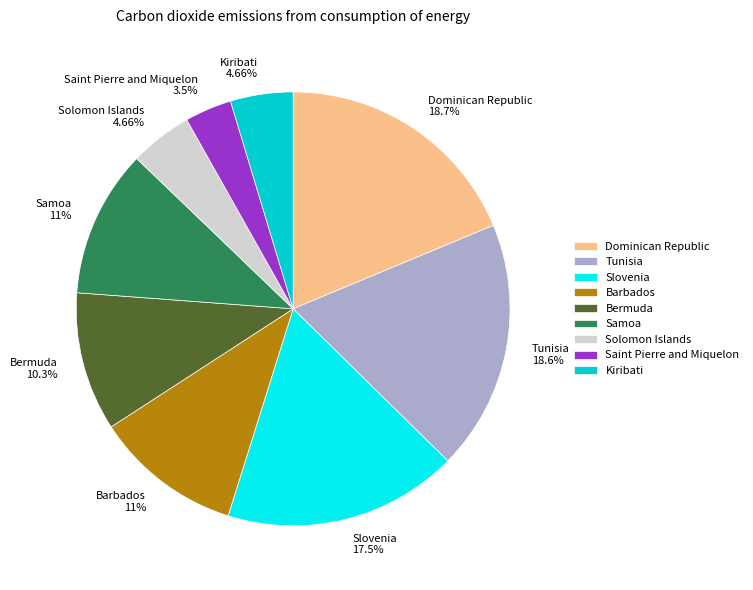

Is there a majority slice in this chart?

No